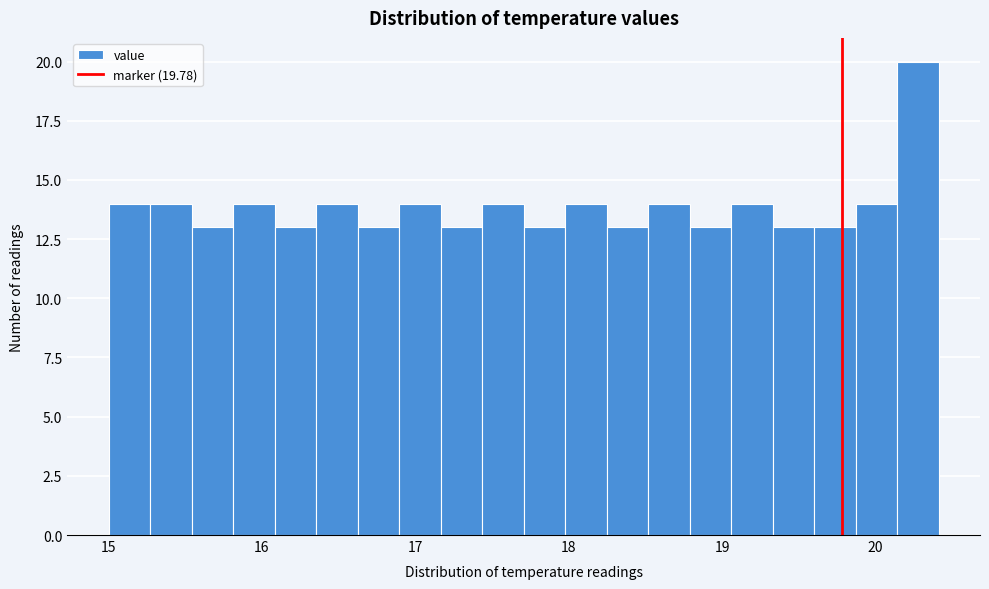

Read against the x-axis, roughly where is the centre of the tallest bar?

20.3